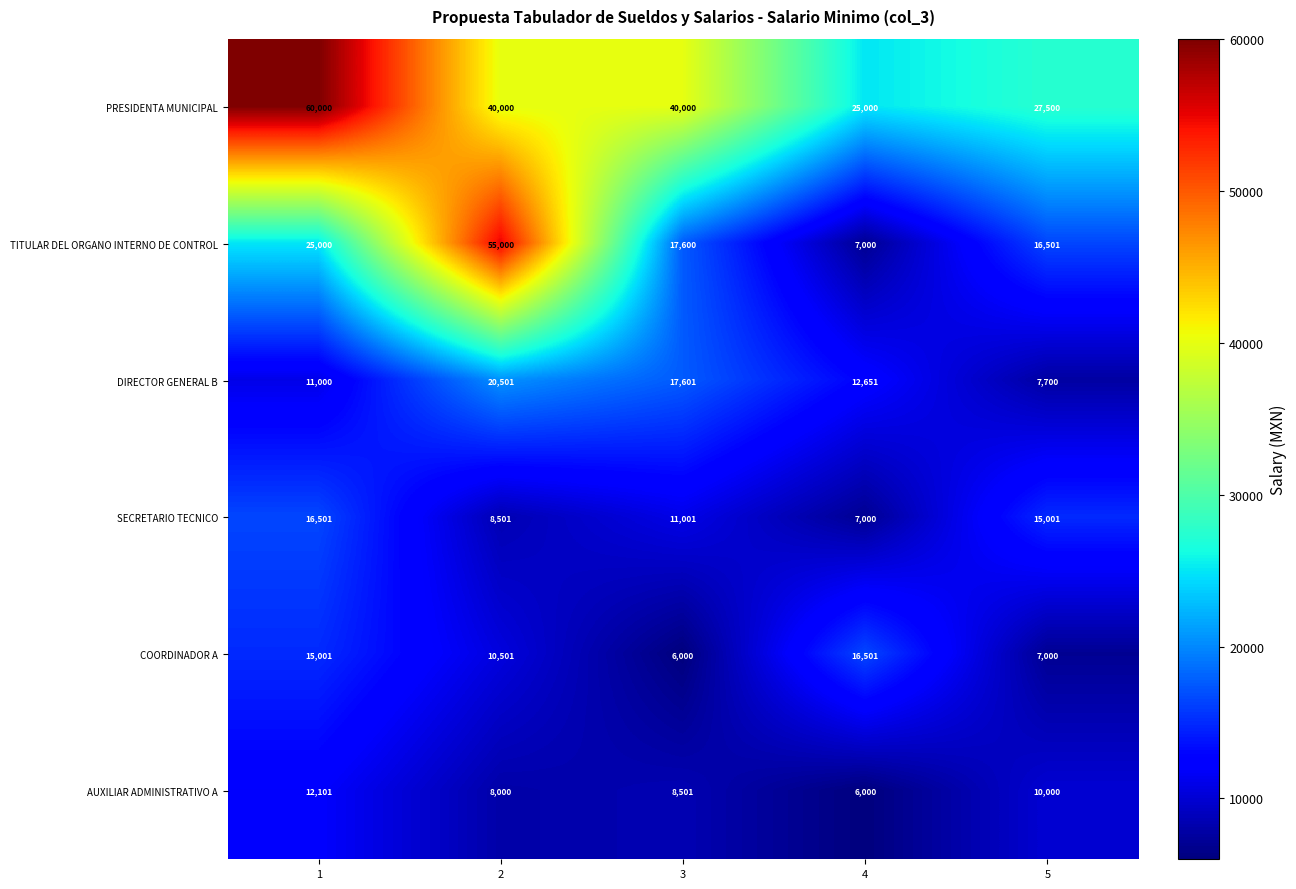

List the labels in order of DIRECTOR GENERAL B value, smallest first.

5, 1, 4, 3, 2